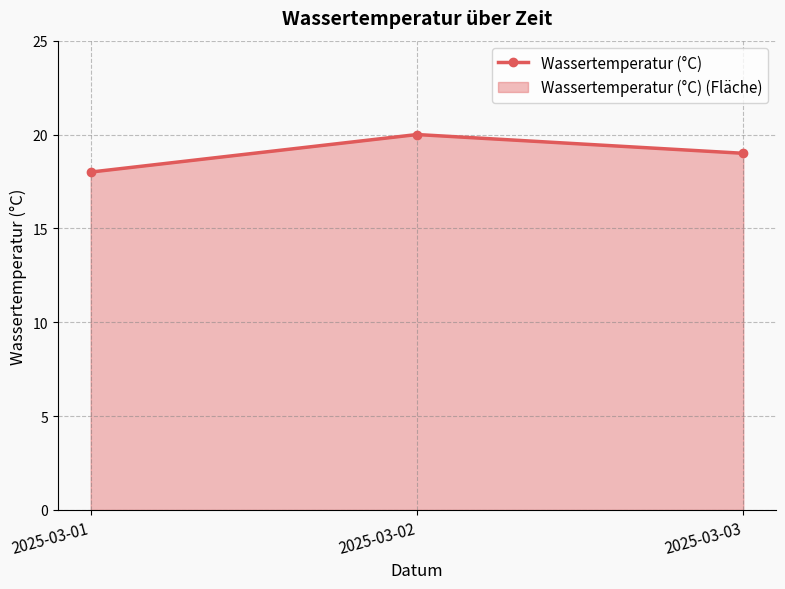

Reading right to left, what are all the values shown in this chart?

19	20	18